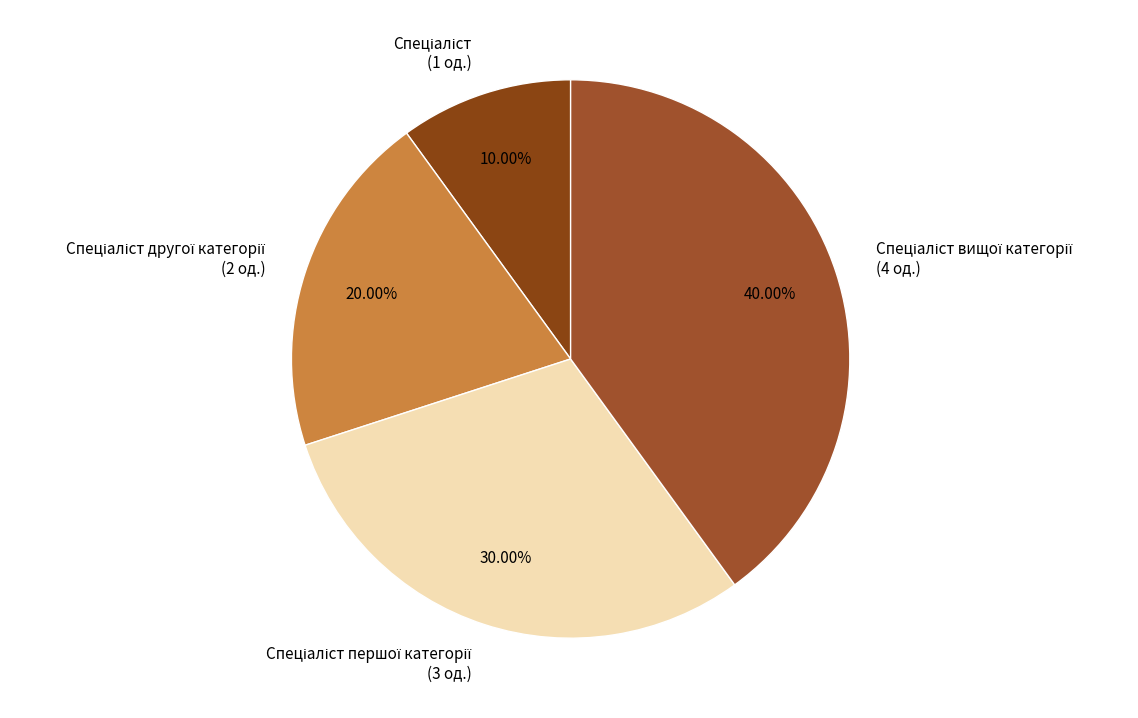

Is there any slice that represents more than half of the pie?

No